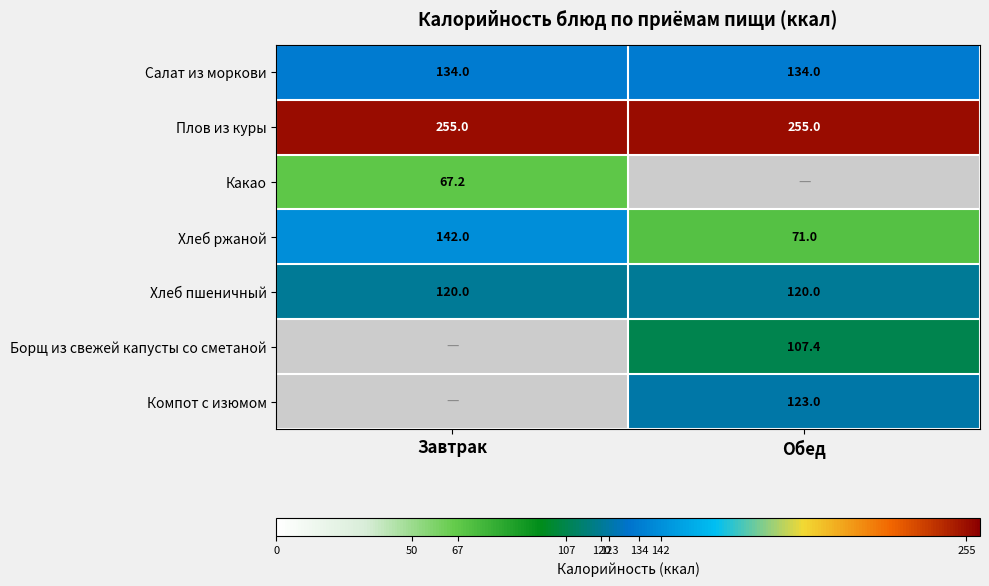

What is the approximate value of Хлеб ржаной at Обед?

71.0